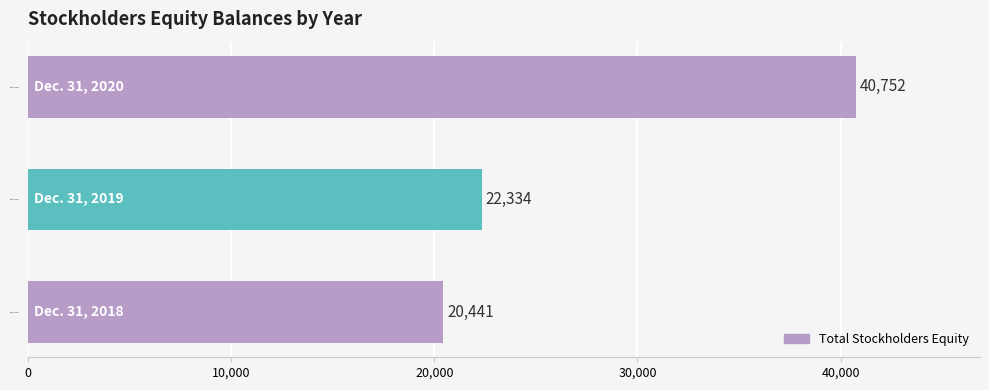

What is the difference between the values at Dec. 31, 2019 and Dec. 31, 2020?

18418